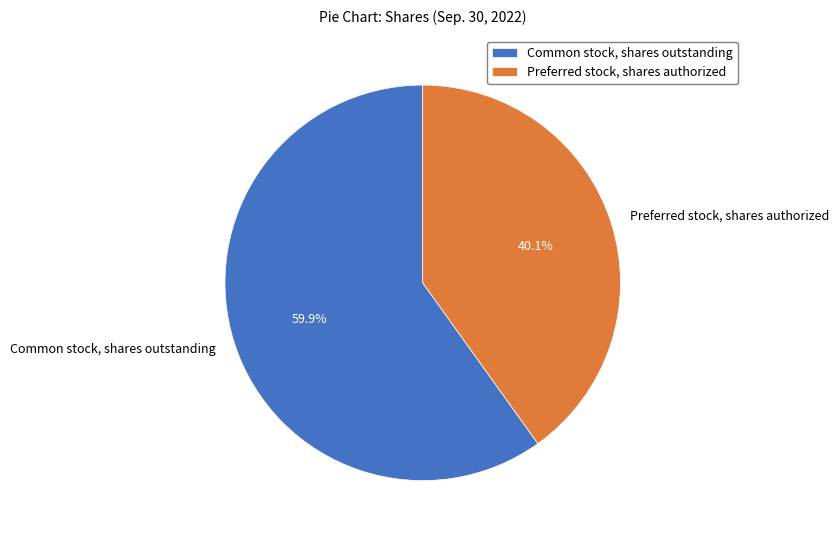

To the nearest percent, what is the combined percentage of Preferred stock, shares authorized and Common stock, shares outstanding?

100%